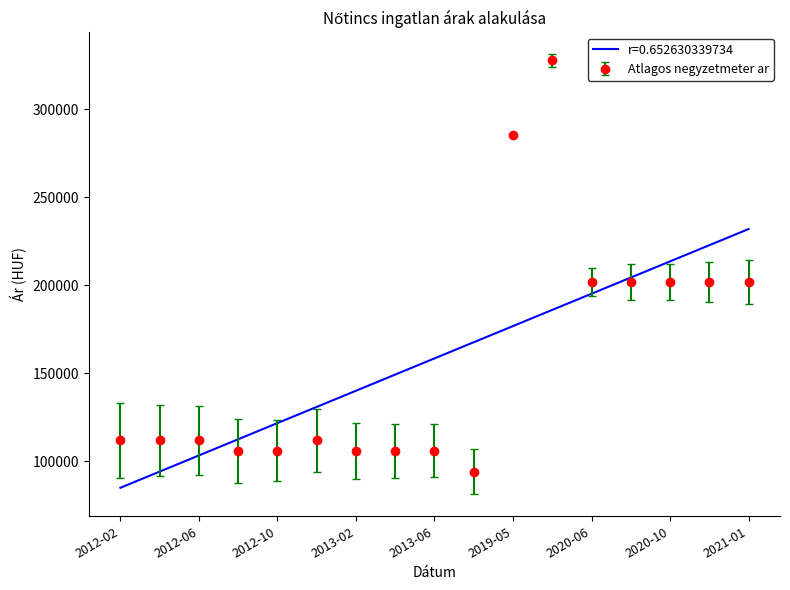

List the series in order of their peak value, lowest first.

r=0.652630339734, Atlagos negyzetmeter ar